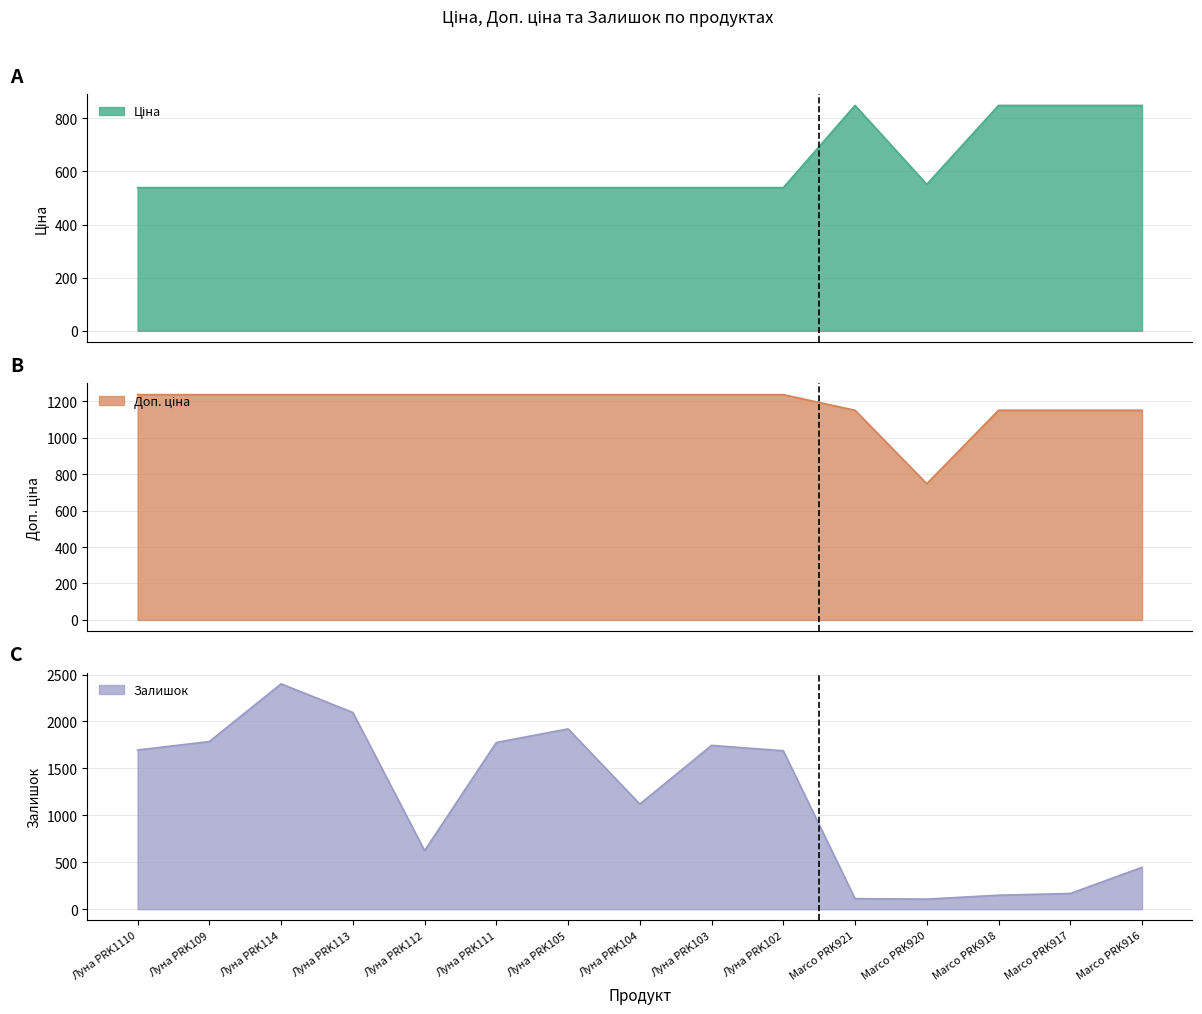

In Ціна, how many points are lower than both neighbors (excluding endpoints)?

1